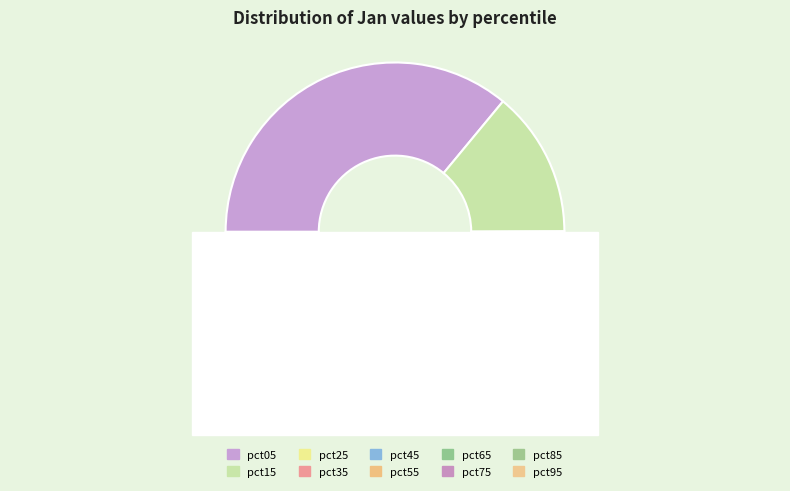

How many slices are in this pie chart?

10